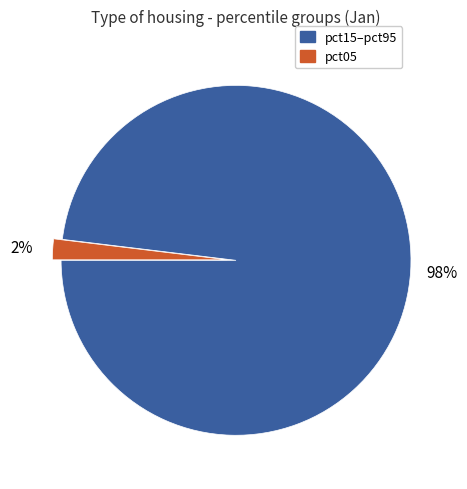

Which has a higher value, pct15–pct95 or pct05?

pct15–pct95